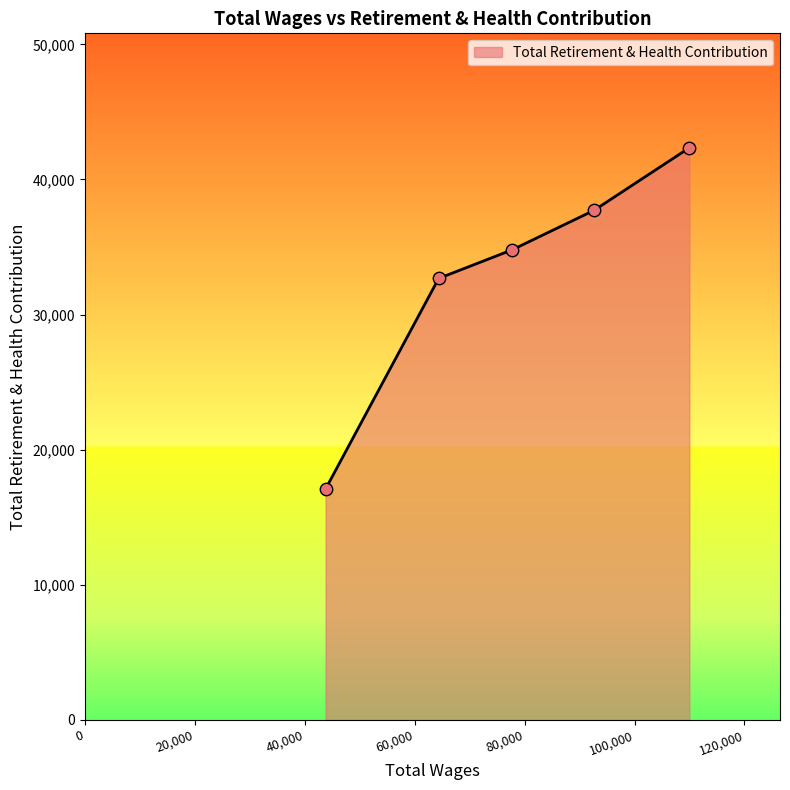

What is the minimum value shown in the chart?

17093